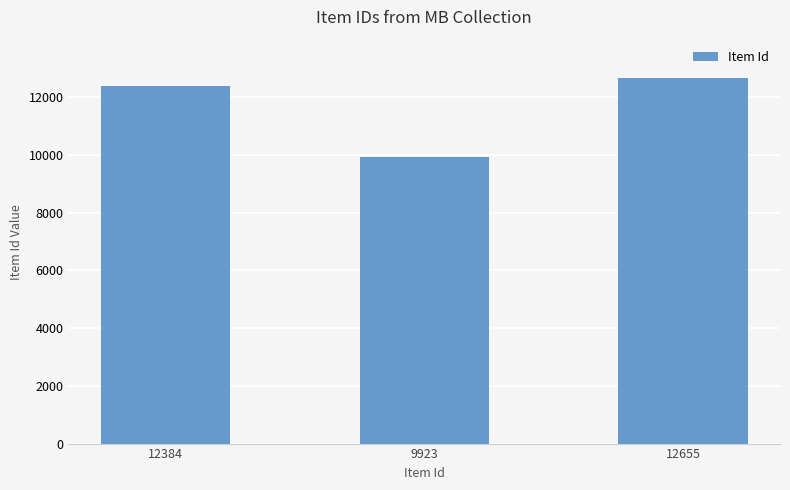

List the labels in order of value, smallest first.

9923, 12384, 12655